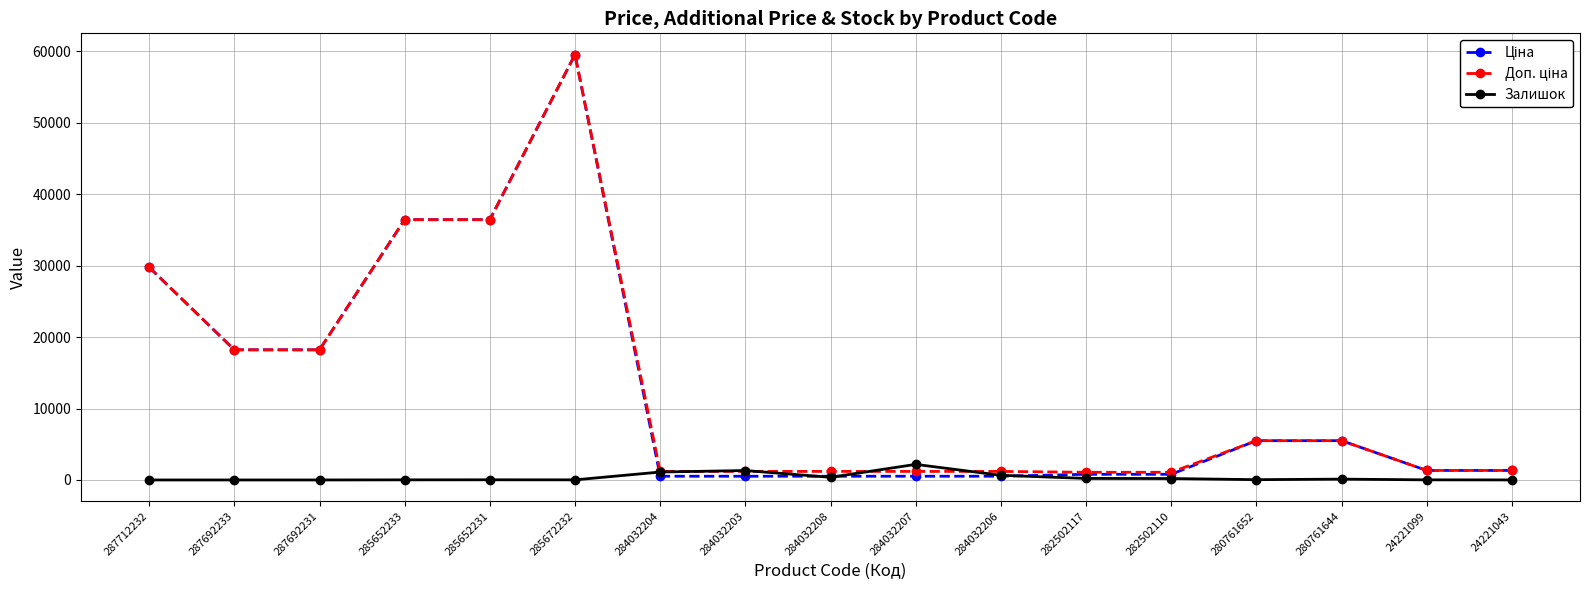

At how many categories does at least one series exceed 25922?

4